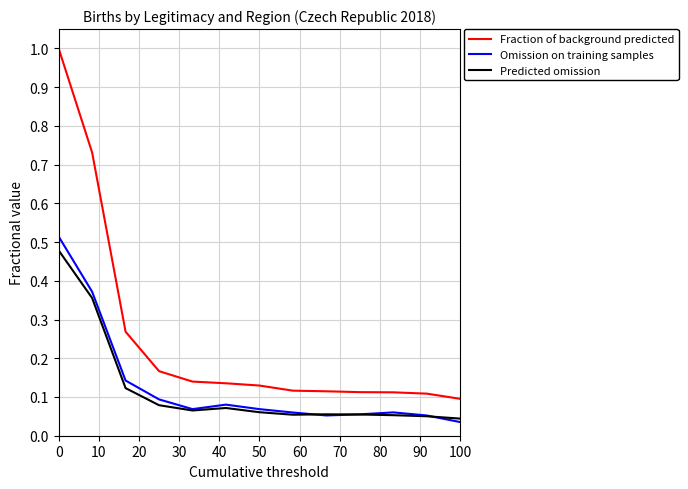

Which series has the widest spread of values?

Fraction of background predicted